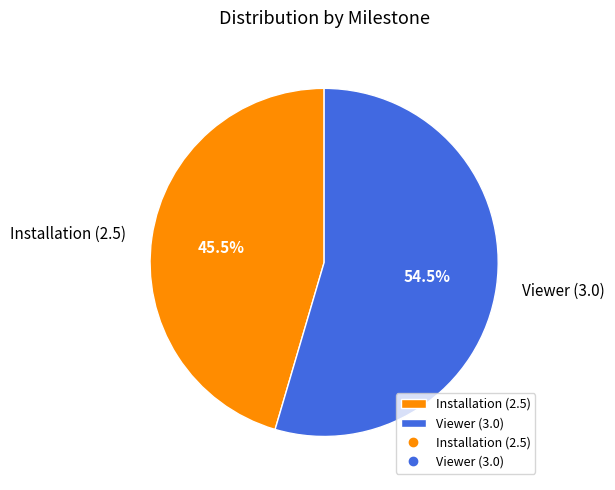

Which slice is the largest?

Viewer (3.0)